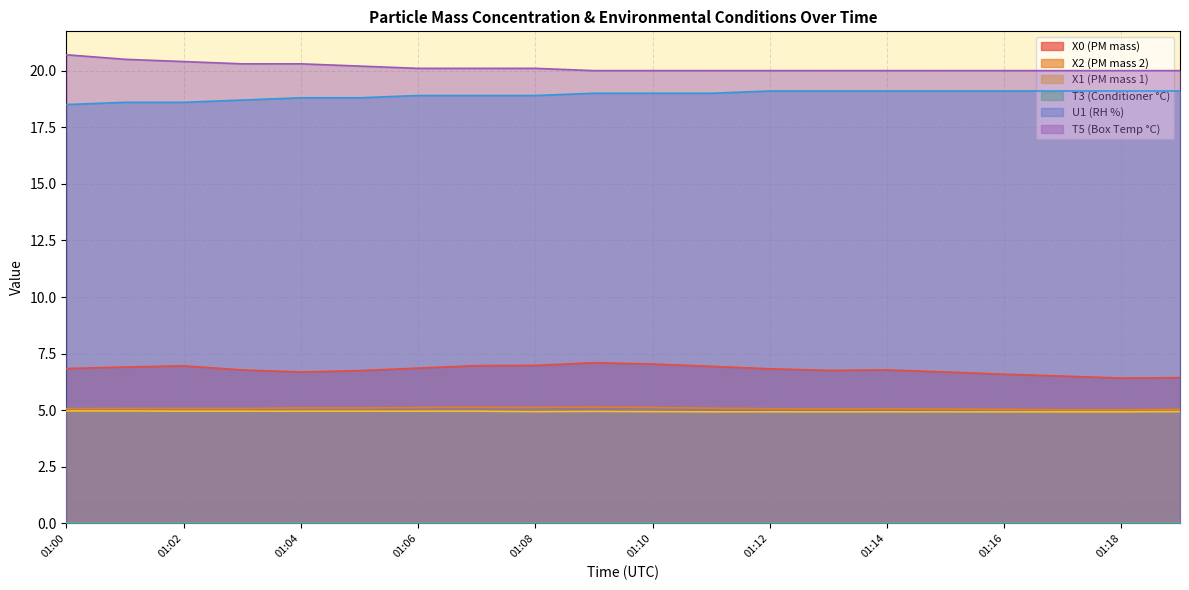

Rank the categories by X2 (PM mass 2) value from lowest to highest.

01:17, 01:18, 01:16, 01:19, 01:15, 01:13, 01:00, 01:12, 01:14, 01:01, 01:02, 01:03, 01:11, 01:04, 01:05, 01:06, 01:08, 01:10, 01:07, 01:09